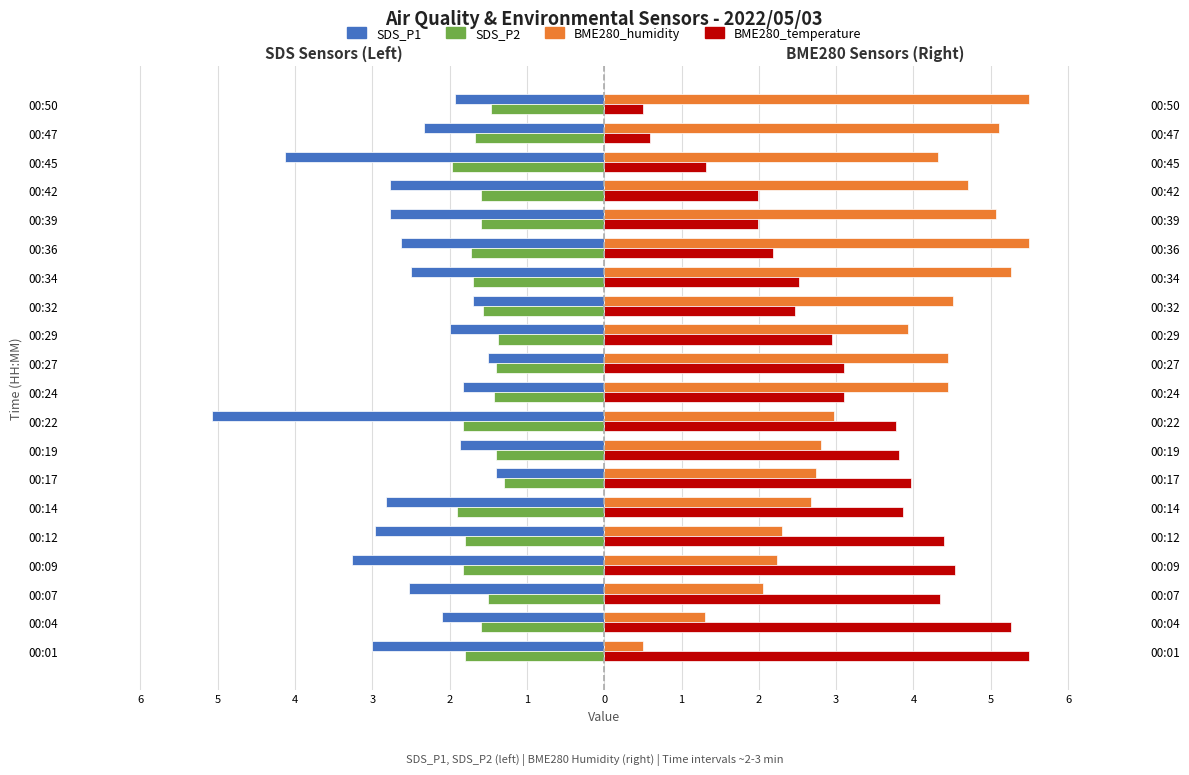

Is the value of BME280_temperature (scaled) at 00:09 greater than the value of SDS_P2 at 00:04?

Yes